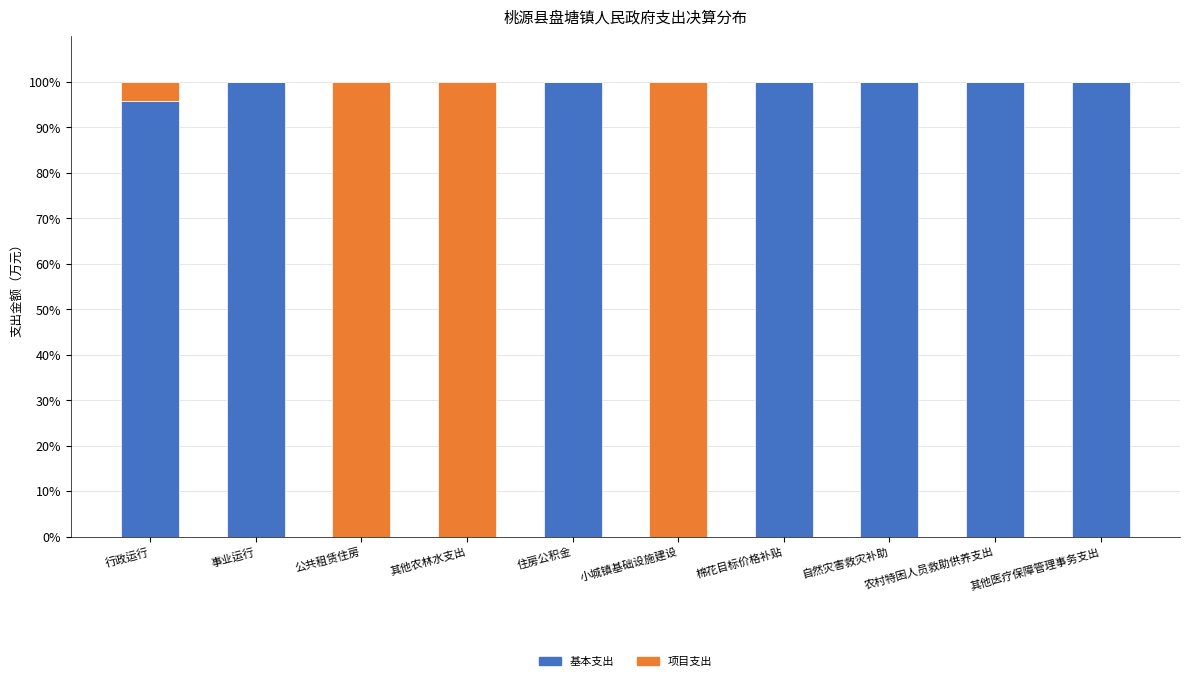

The 基本支出 series shows 100.0 at 住房公积金. True or false?

True